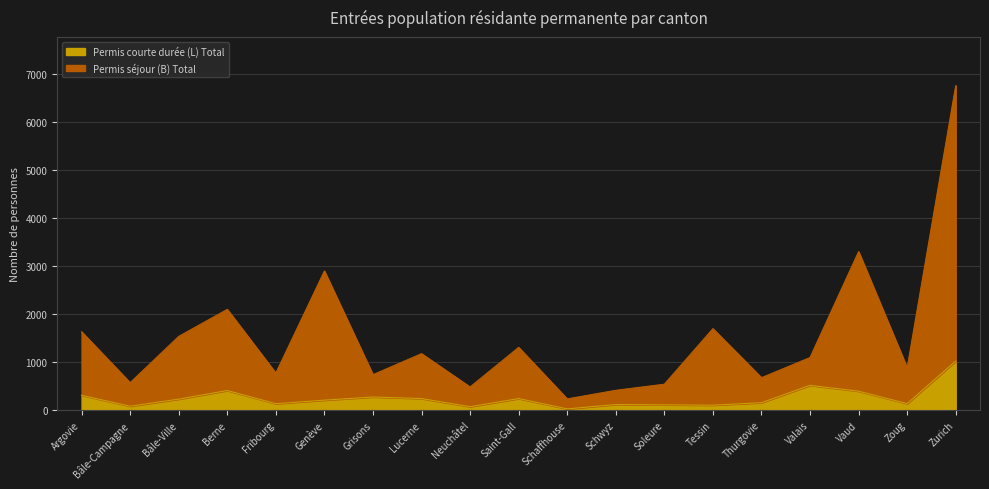

Reading left to right, list all the values displayed in this chart.

Permis séjour (B) Total: 1631	571	1534	2097	771	2895	738	1175	482	1306	234	413	540	1695	675	1095	3298	880	6752
Permis courte durée (L) Total: 309	82	229	408	134	208	274	241	72	241	26	117	111	103	155	516	394	136	1021